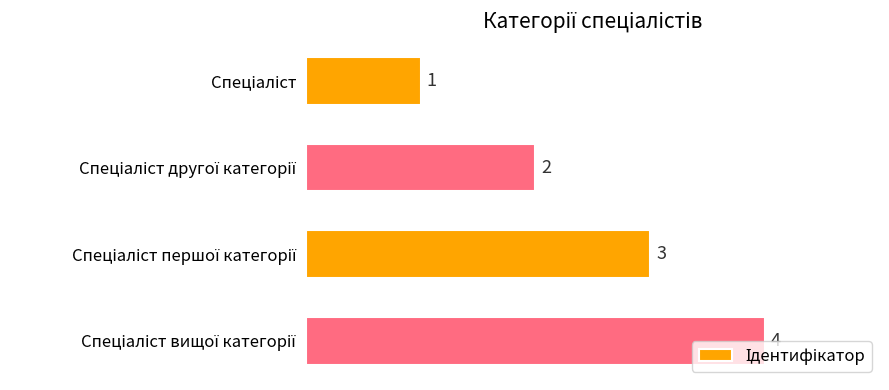

What is the greatest value displayed?

4